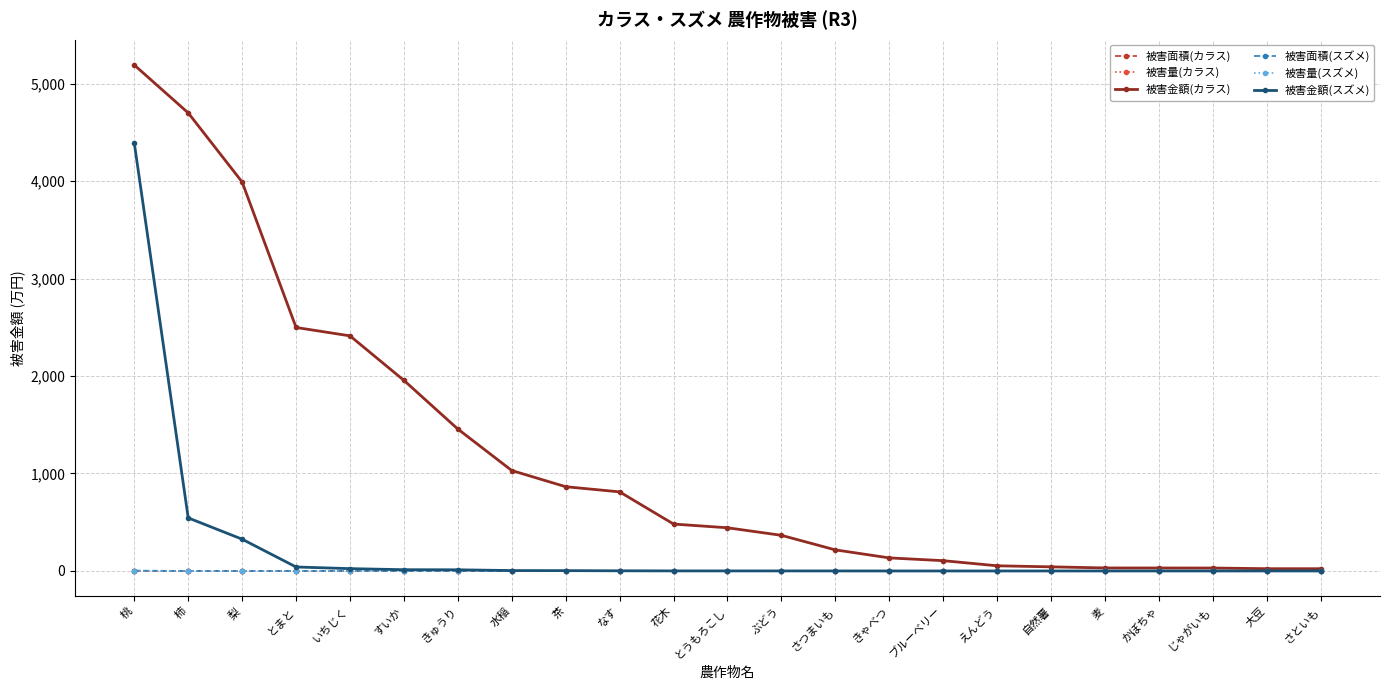

Between which two adjacent categories do 被害面積(カラス) and 被害面積(スズメ) first intersect?

桃 and 柿